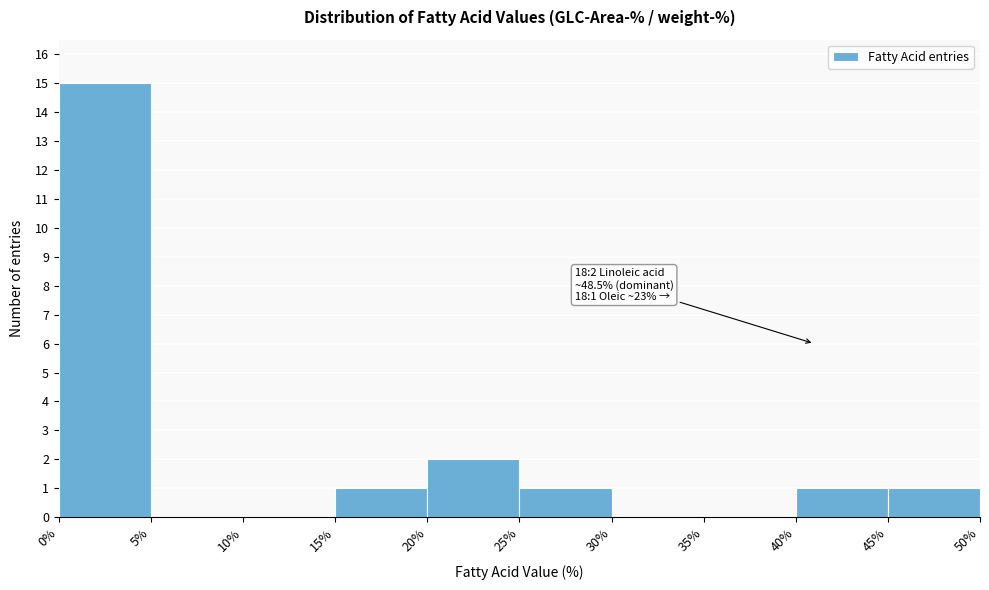

Which range on the x-axis has the tallest bar?

0% to 5%